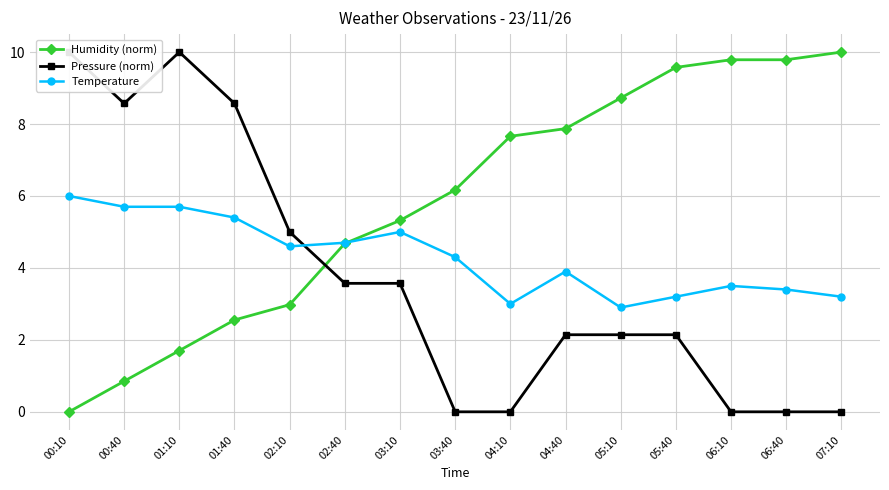

What is the total value across all series at 02:10?

12.6